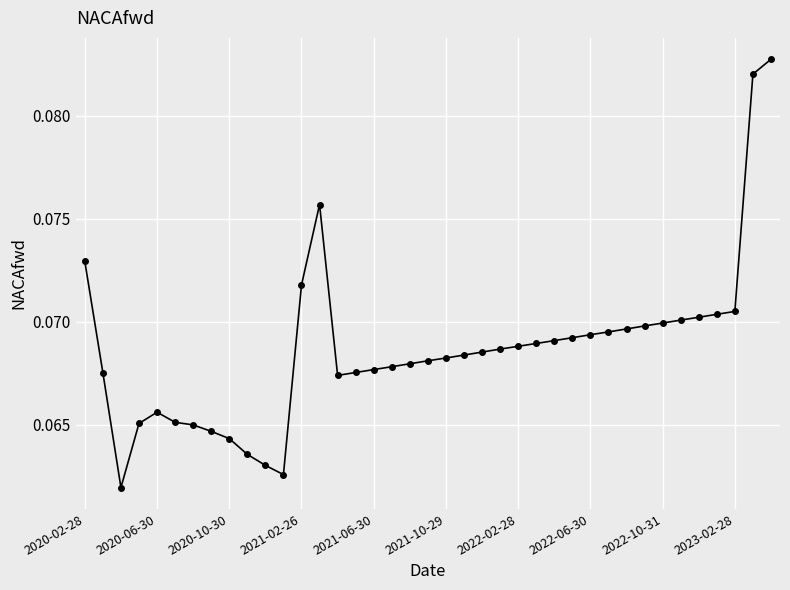

How many lines are shown in the chart?

1